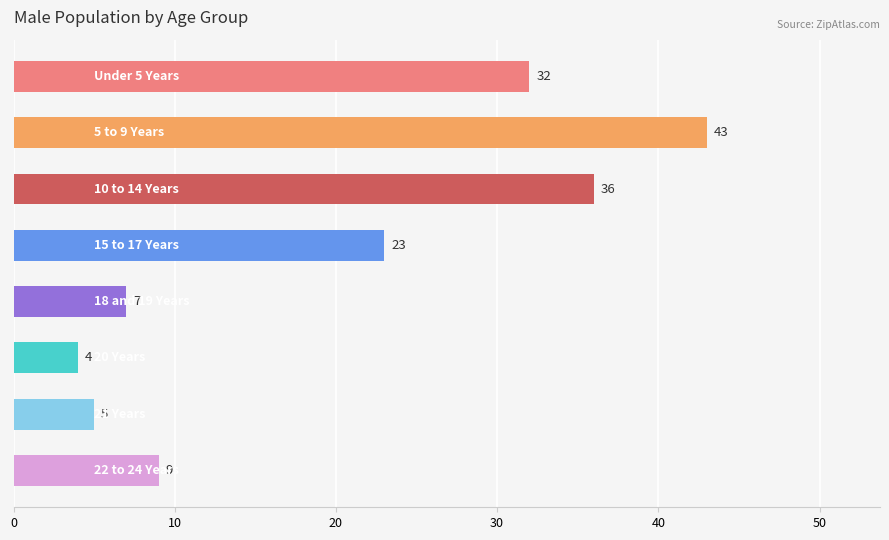

Reading top to bottom, transcribe all the data shown in this chart.

32	43	36	23	7	4	5	9